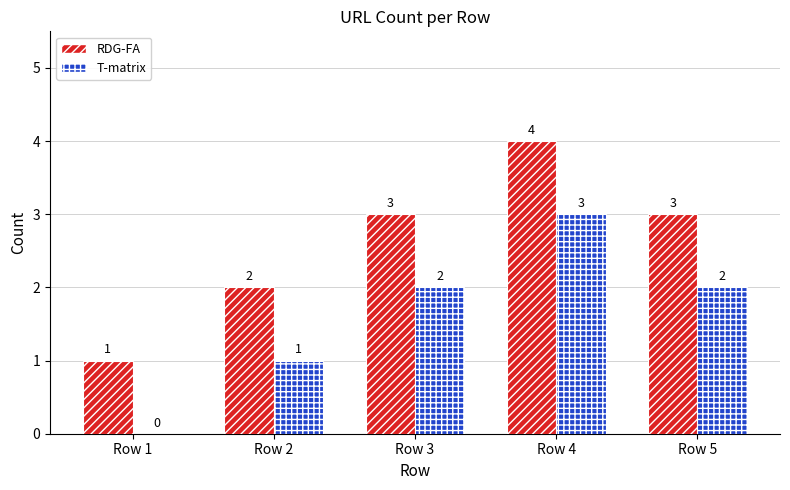

What is the highest value of the RDG-FA series?

4